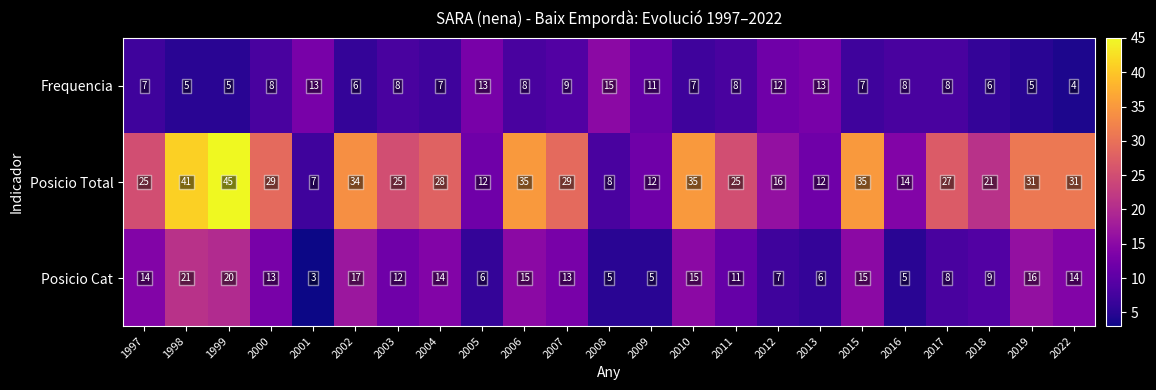

What is the minimum value for Posicio Total?

7